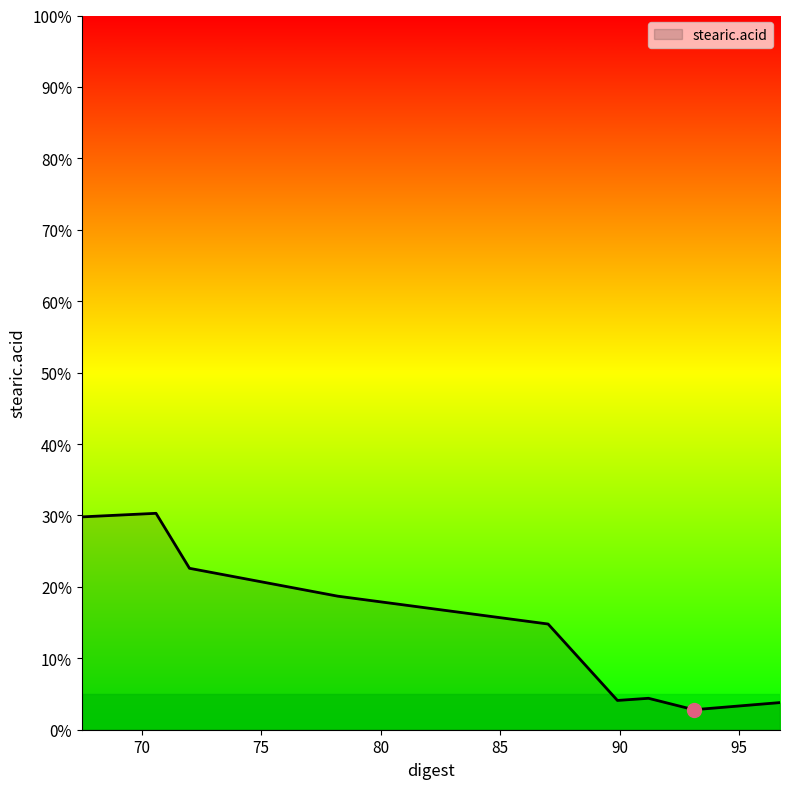

What is the maximum value shown in the chart?

30.3